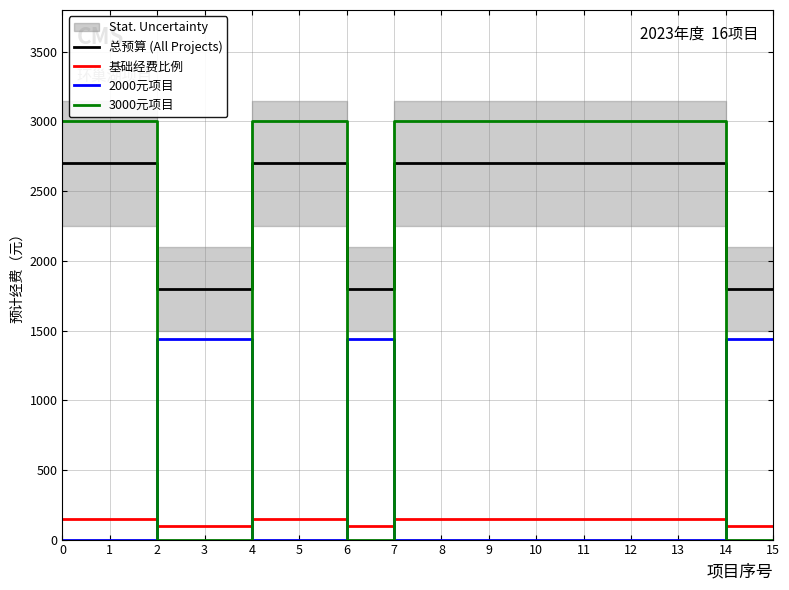

Which series has the widest spread of values?

3000元项目